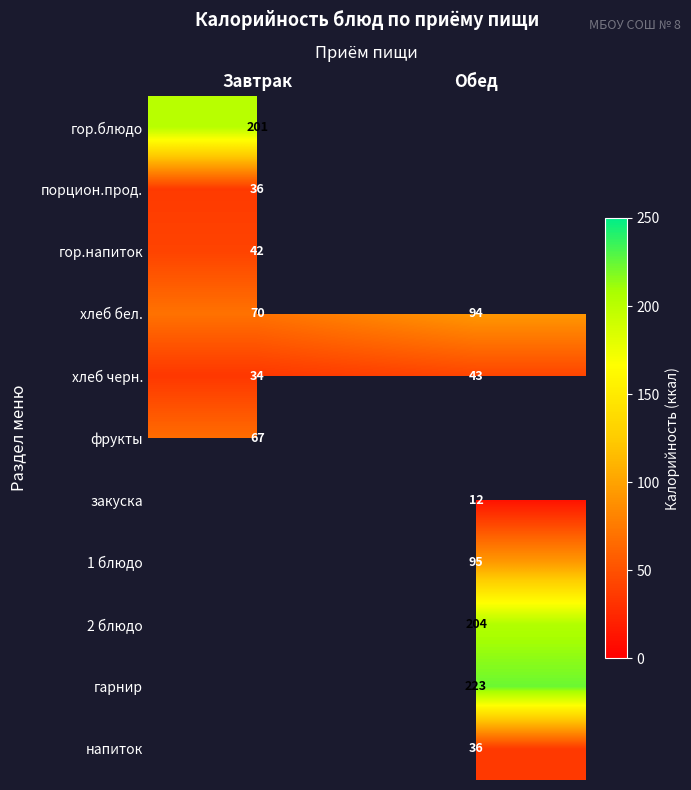

At how many categories does at least one series exceed 31?

2